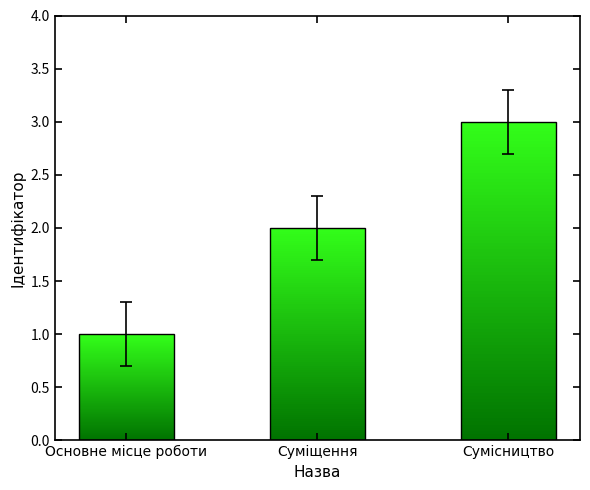

Does the chart contain stacked bars?

No